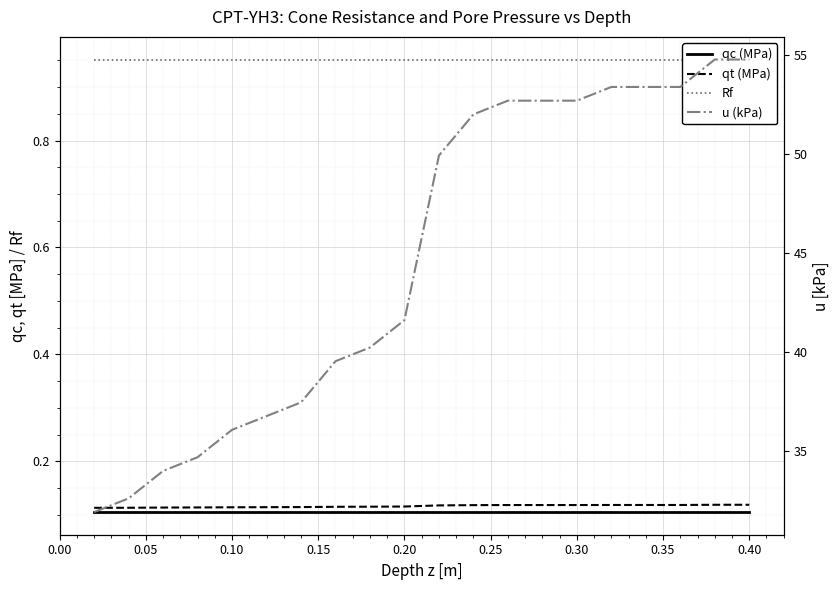

True or false: qt (MPa) has more than 1 interior local peaks.

False